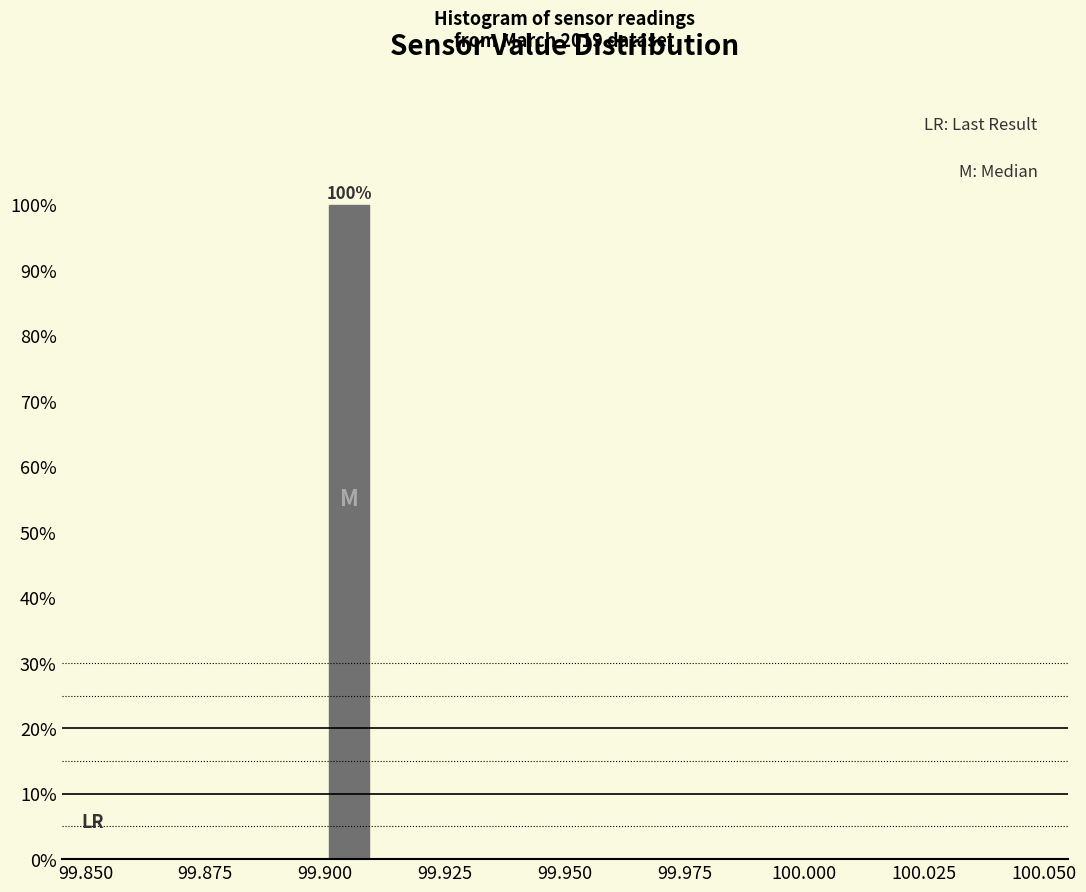

Around what value on the x-axis is the tallest bar? Give the approximate position of its centre, as read against the axis.

99.905